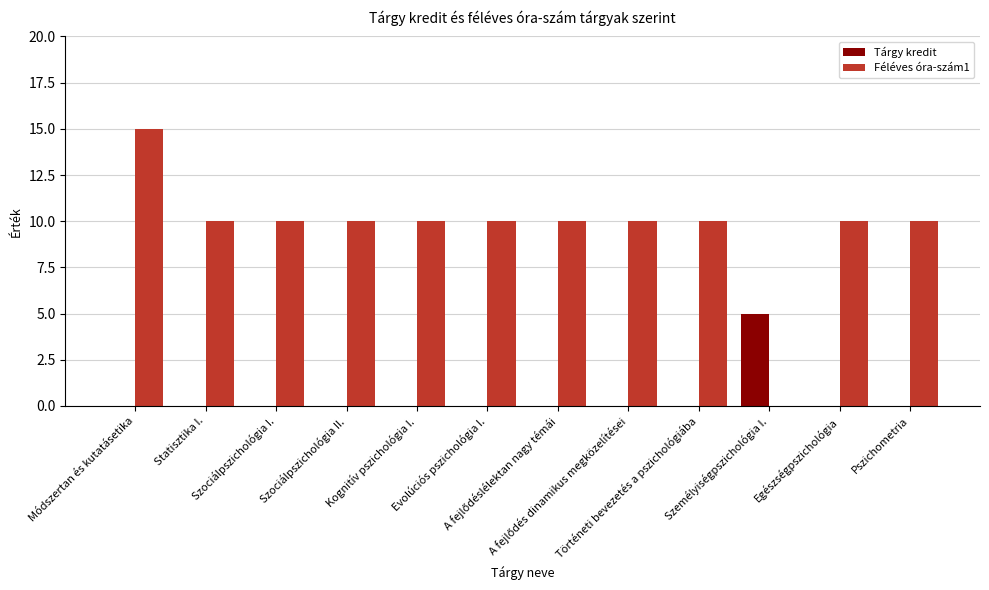

Which series has the largest total across all categories?

Féléves óra-szám1